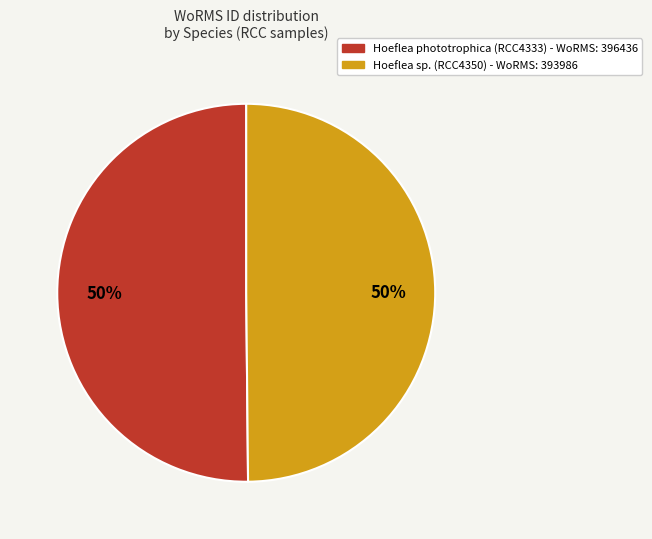

To the nearest percent, what percentage of the pie is Hoeflea sp. (RCC4350)?

50%